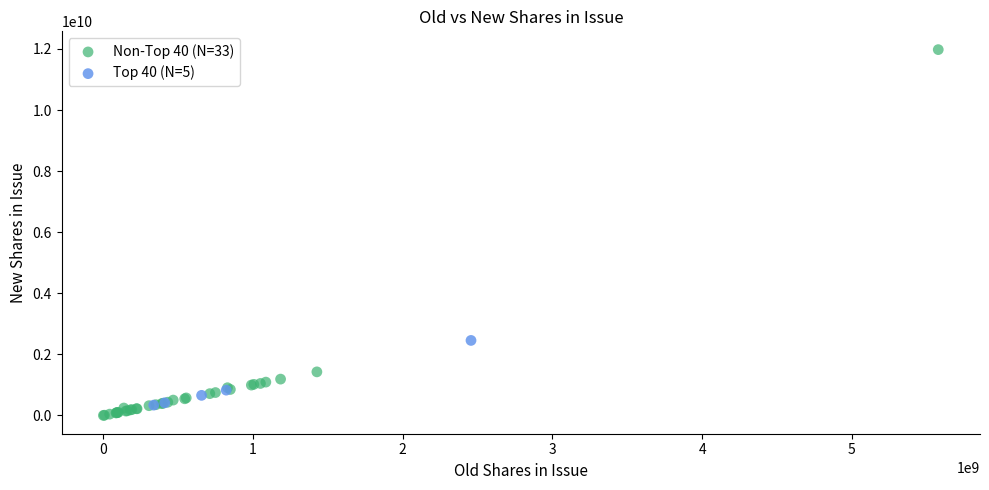

Which series has the widest spread of Y values?

Non-Top 40 (N=33)